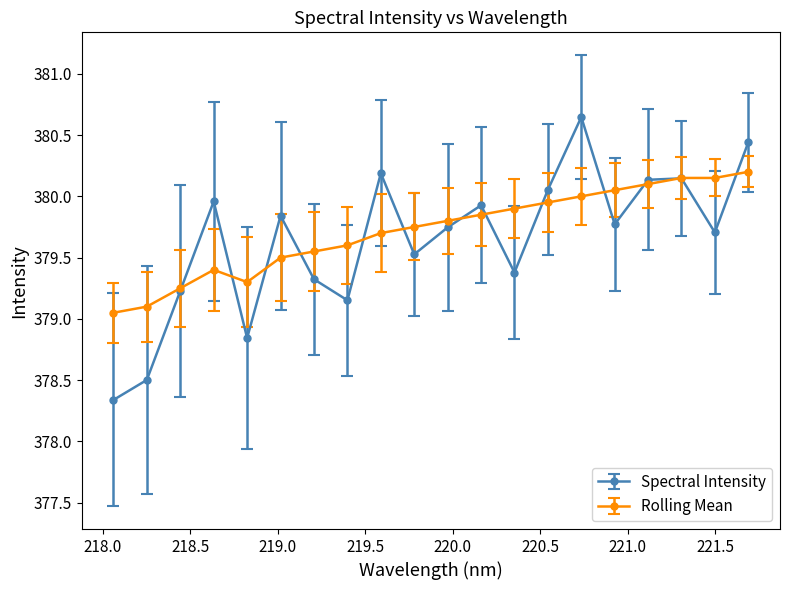

What is the value of the Spectral Intensity point at the 9th from the left?

380.2